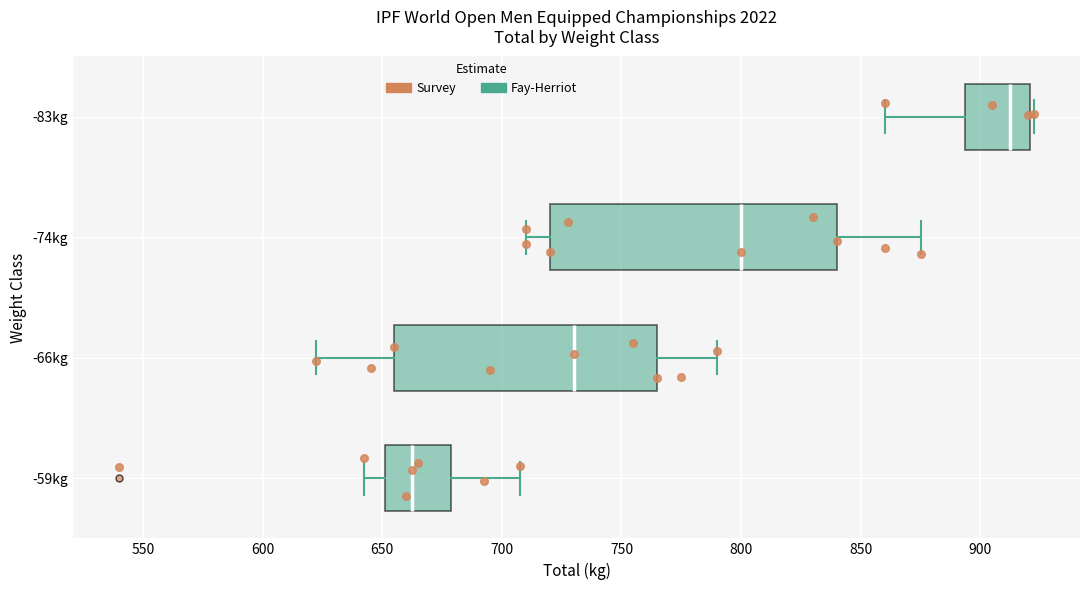

Where does the median line of the box for -83kg sit on the x-axis? The values are not printed on the chart, so give them approximately, as read against the axis.

915